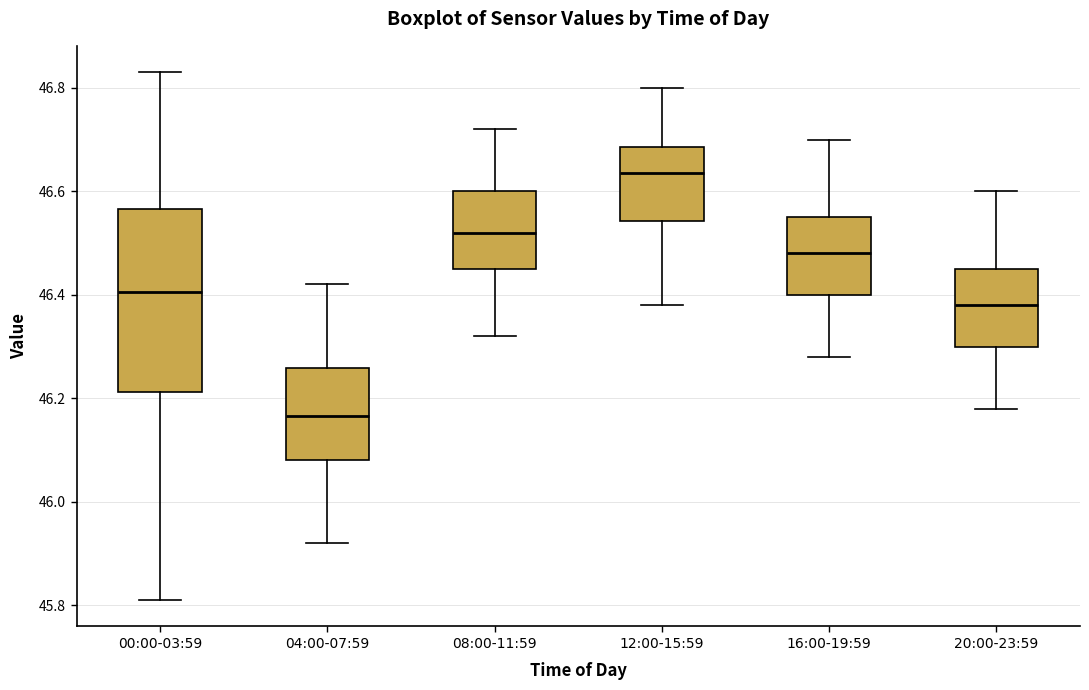

Reading left to right, read every box against the y-axis: the position of its median line, the range the box covers, and the ends of its whiskers. The values are not printed on the chart, so give them approximately, as read against the axis.

00:00-03:59: median 46.40, box 46.22 to 46.56, whiskers 45.82 to 46.84
04:00-07:59: median 46.16, box 46.08 to 46.26, whiskers 45.92 to 46.42
08:00-11:59: median 46.52, box 46.46 to 46.60, whiskers 46.32 to 46.72
12:00-15:59: median 46.64, box 46.54 to 46.68, whiskers 46.38 to 46.80
16:00-19:59: median 46.48, box 46.40 to 46.56, whiskers 46.28 to 46.70
20:00-23:59: median 46.38, box 46.30 to 46.46, whiskers 46.18 to 46.60